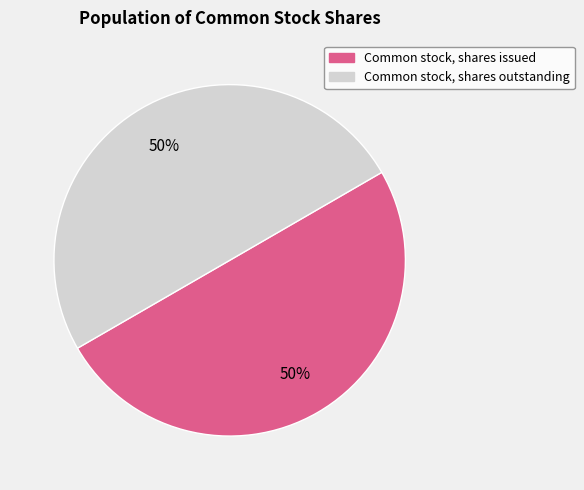

Is the sum of Common stock, shares outstanding and Common stock, shares issued greater than half?

Yes